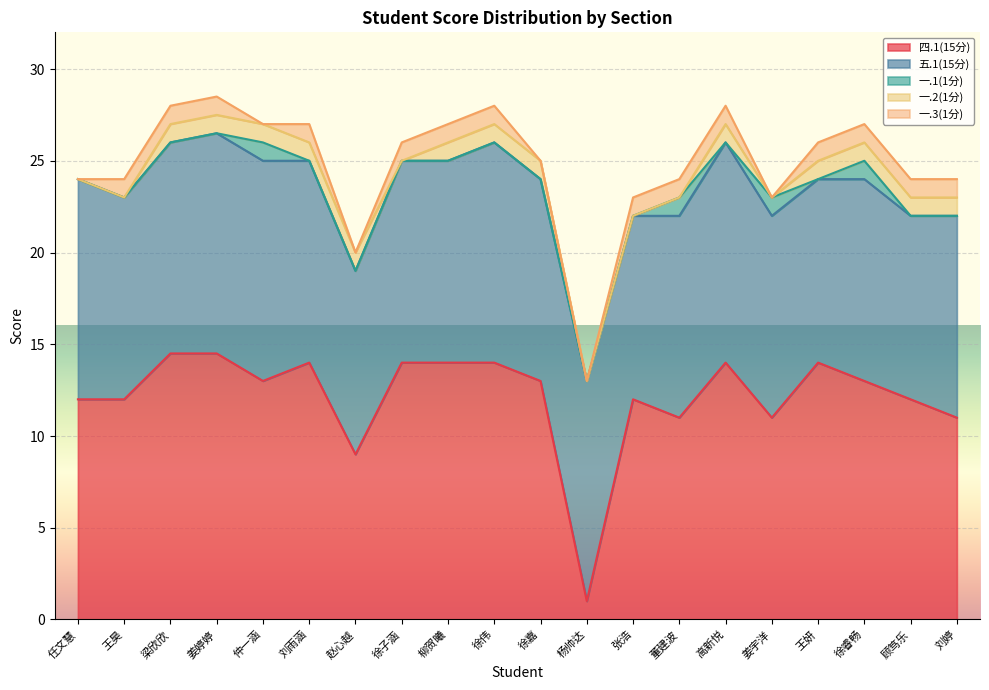

True or false: 四.1(15分) has a value of 12.0 at 顾笃乐.

True